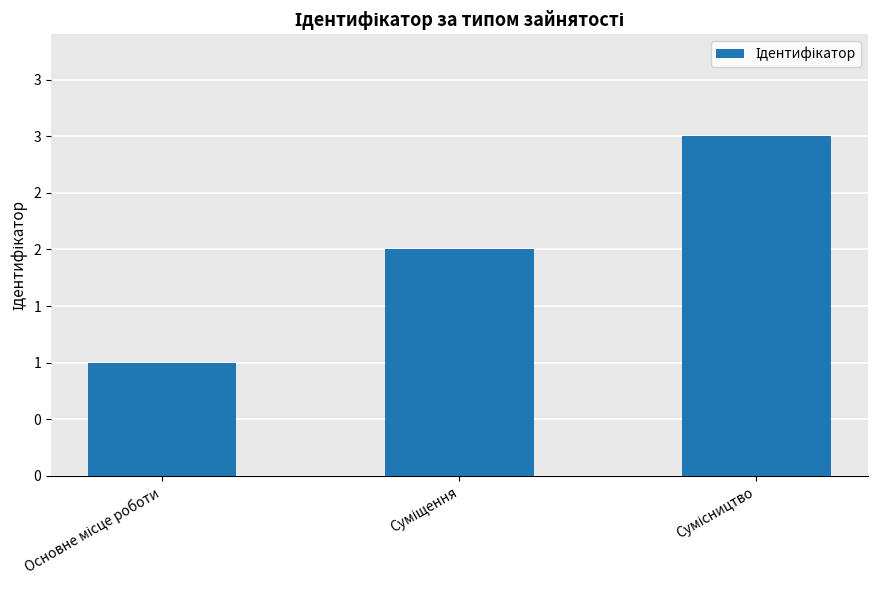

Is it true that the value at Сумісництво is 1?

False